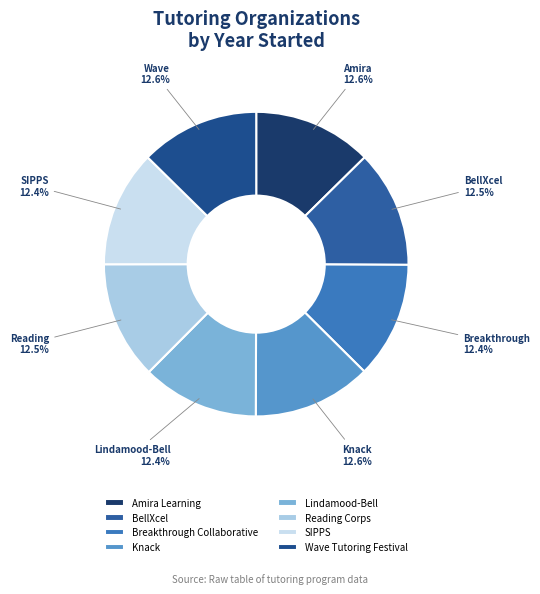

Is the sum of Knack and Lindamood-Bell greater than half?

No